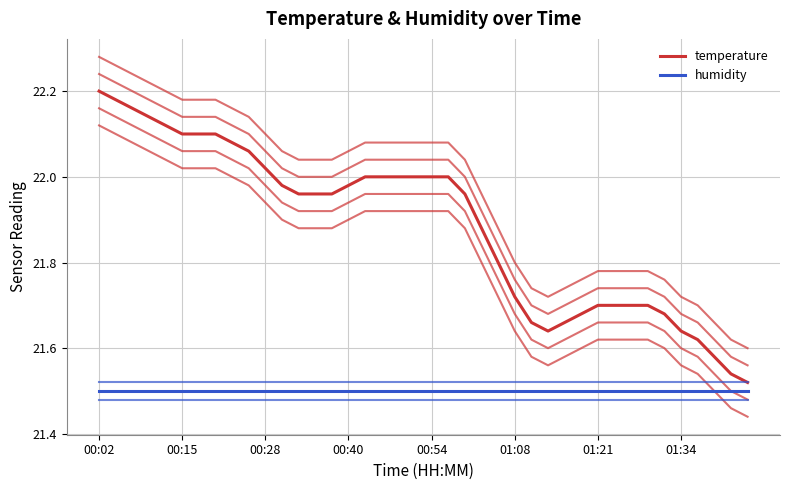

What are all the series names shown in the legend?

temperature, humidity